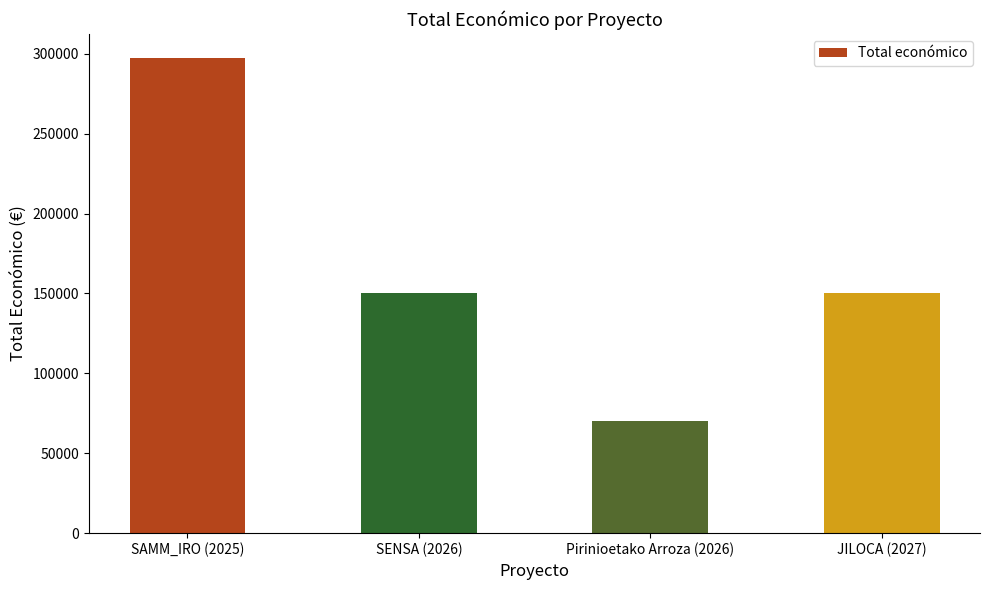

Which category has the highest value across all series?

SAMM_IRO (2025)